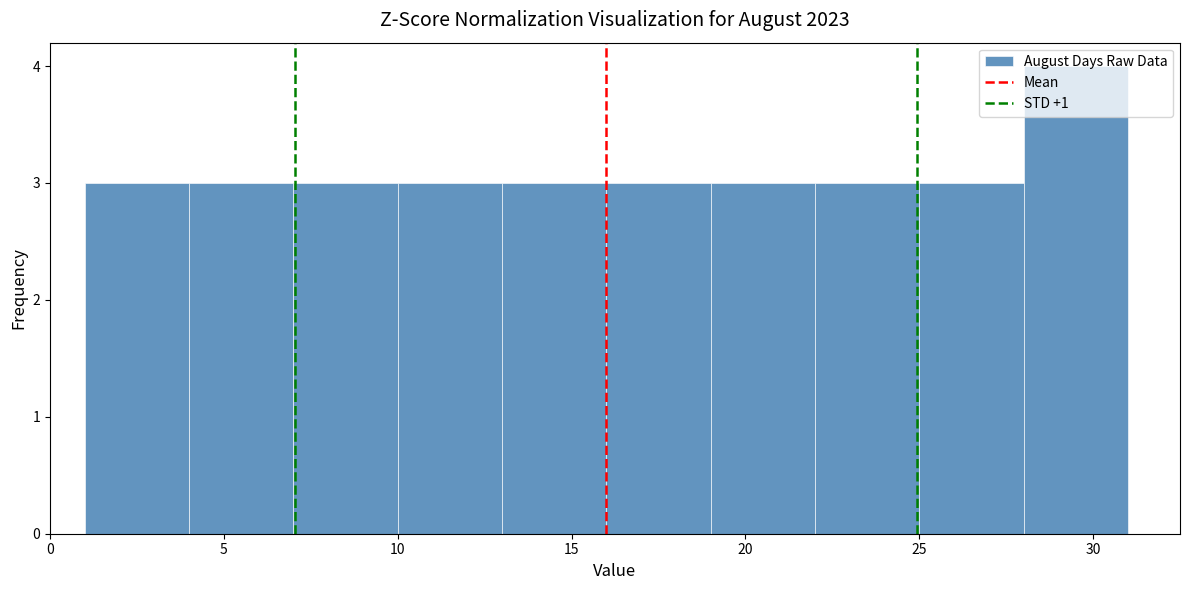

Reading left to right, list every bar in this chart as the range it spans on the x-axis followed by its height. The values are not printed on the chart, so give them approximately, as read against the axis.

1 to 4: 3
4 to 7: 3
7 to 10: 3
10 to 13: 3
13 to 16: 3
16 to 19: 3
19 to 22: 3
22 to 25: 3
25 to 28: 3
28 to 31: 4